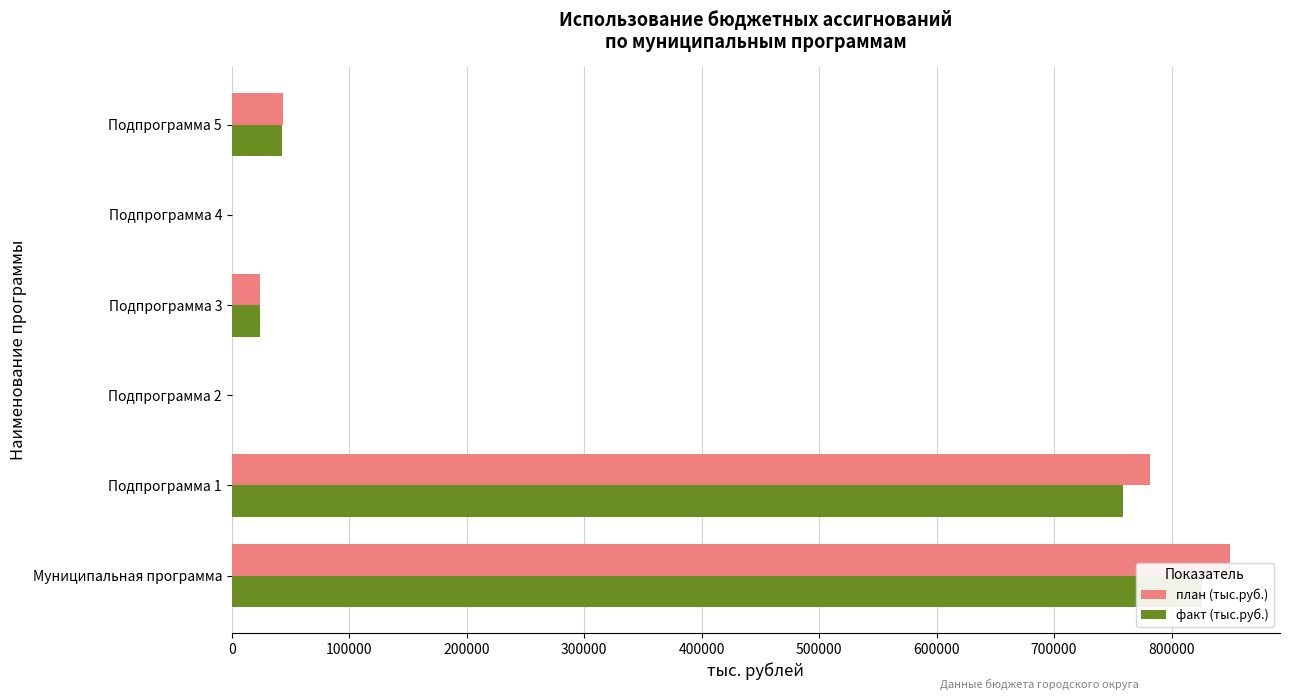

Rank the series by their average value, from highest to lowest.

план (тыс.руб.), факт (тыс.руб.)